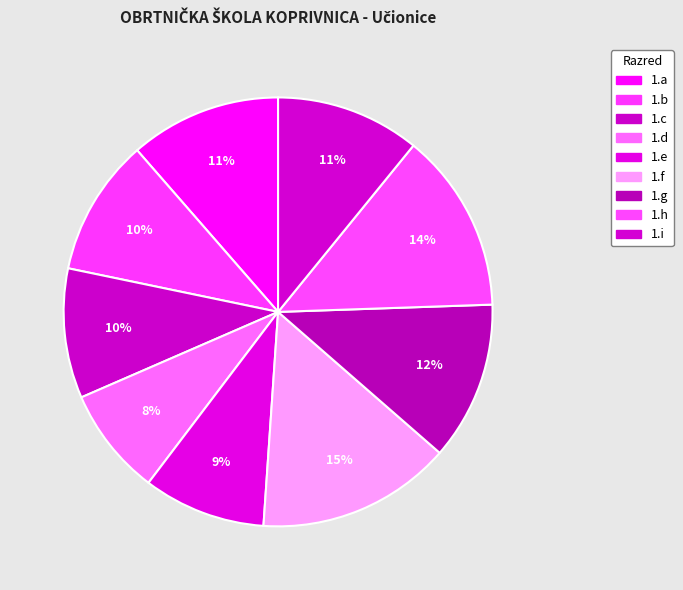

Count the number of slices in the pie.

9